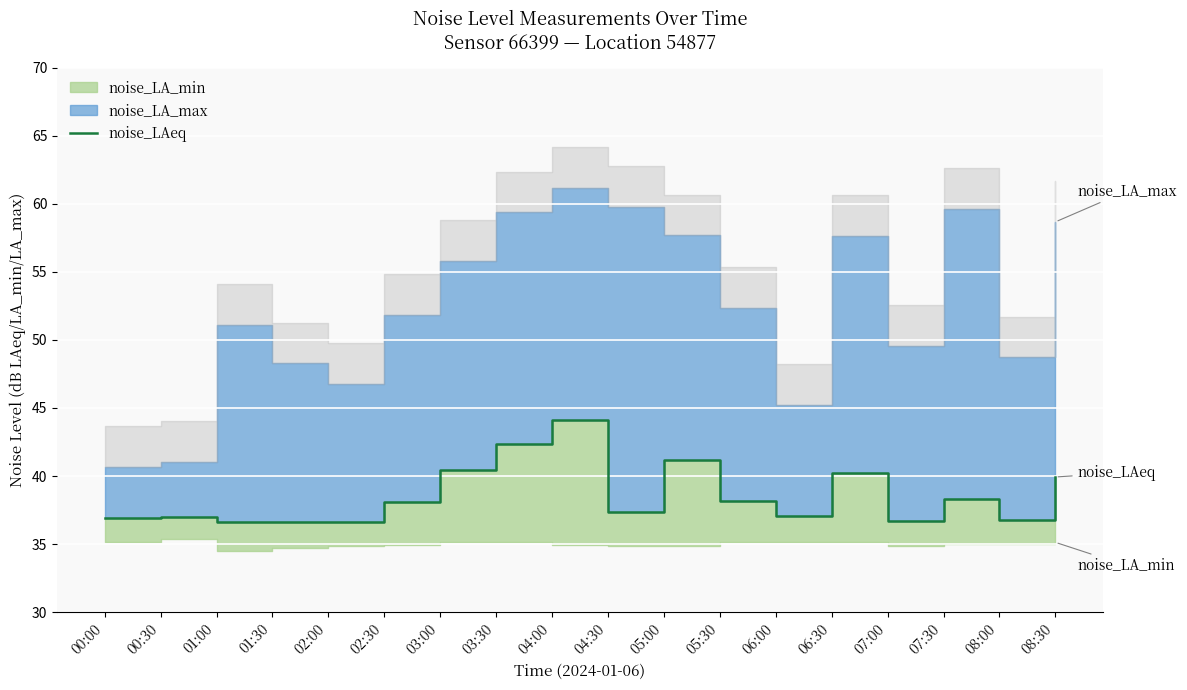

At which label is the value closest to 40?

08:30